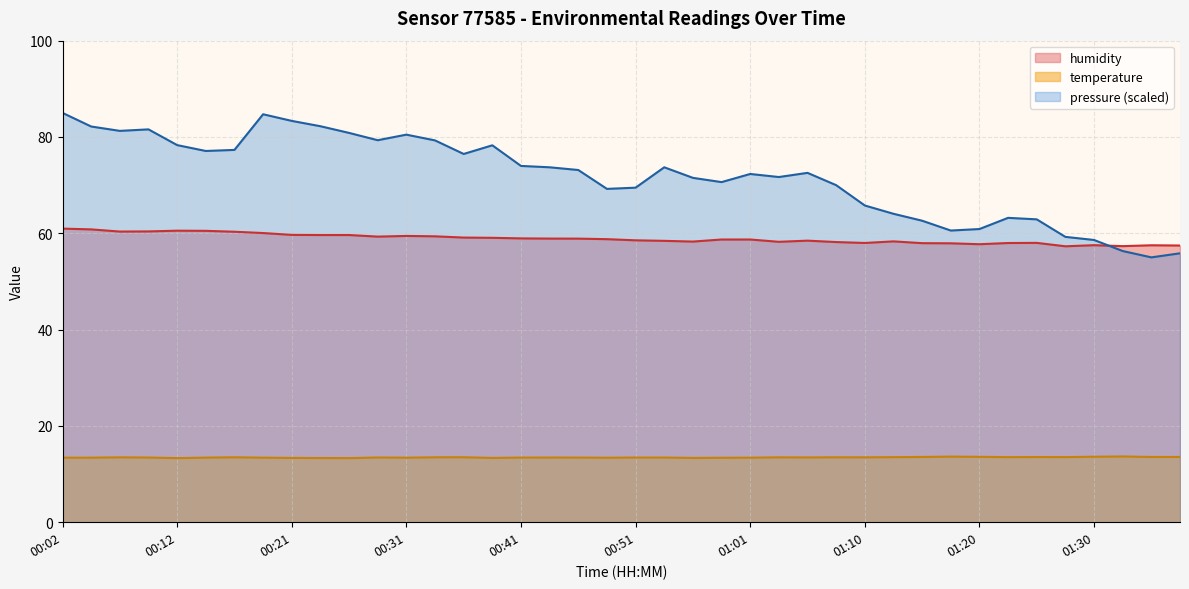

Which series has the largest range (max minus min)?

pressure (scaled)